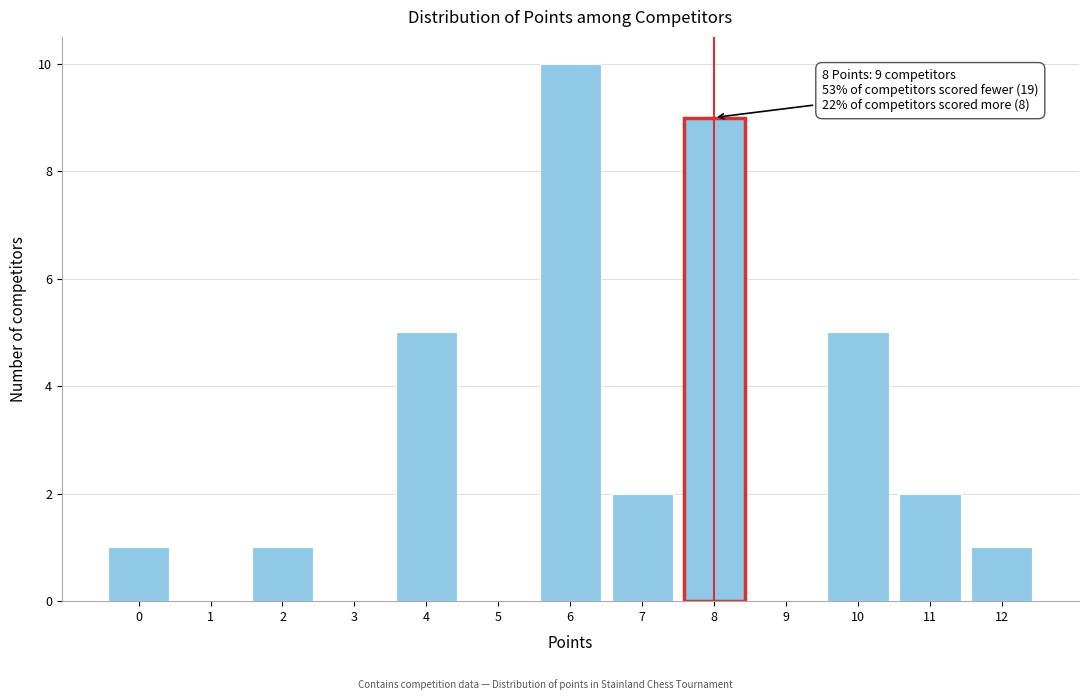

Reading left to right, list all the values displayed in this chart.

0=1	1=0	2=1	3=0	4=5	5=0	6=10	7=2	8=9	9=0	10=5	11=2	12=1